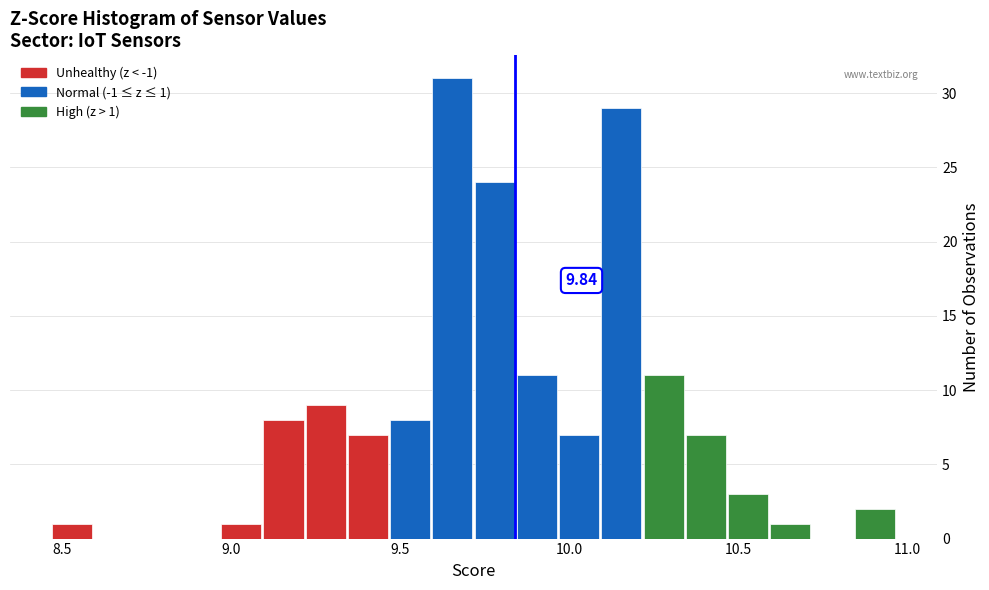

Around what value on the x-axis is the tallest bar? Give the approximate position of its centre, as read against the axis.

9.65